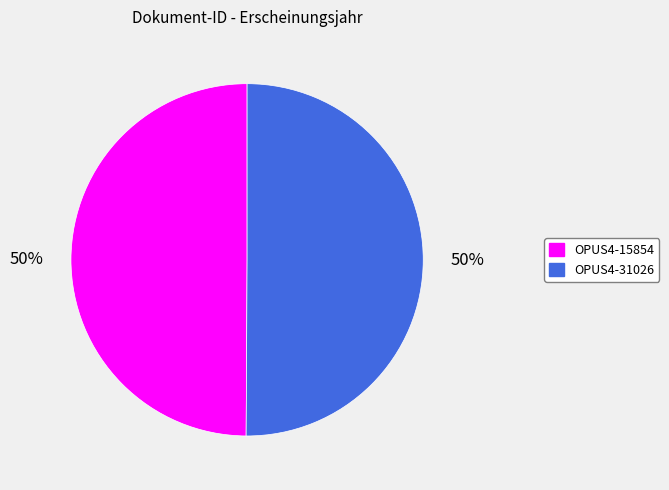

To the nearest percent, what portion does OPUS4-15854 represent?

50%